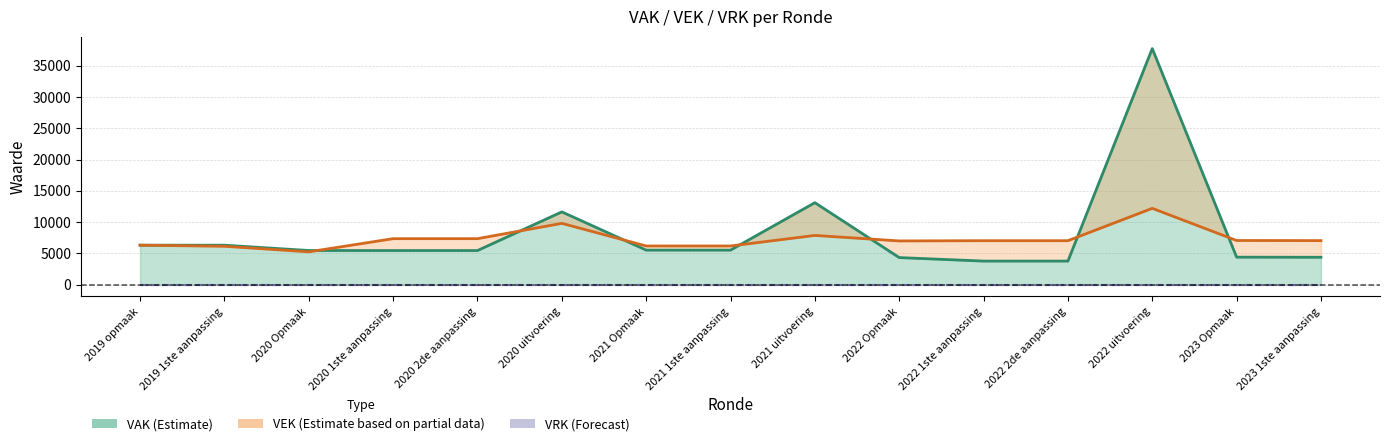

Reading left to right, what are all the values shown in this chart?

VAK (line): 6305	6302	5452	5446	5446	11633	5515	5513	13108	4320	3759	3759	37764	4390	4371
VEK (line): 6305	6127	5240	7347	7347	9796	6178	6176	7865	6983	7022	7022	12198	7053	7034
VRK (line): 0	0	0	0	0	0	0	0	0	0	0	0	0	0	0